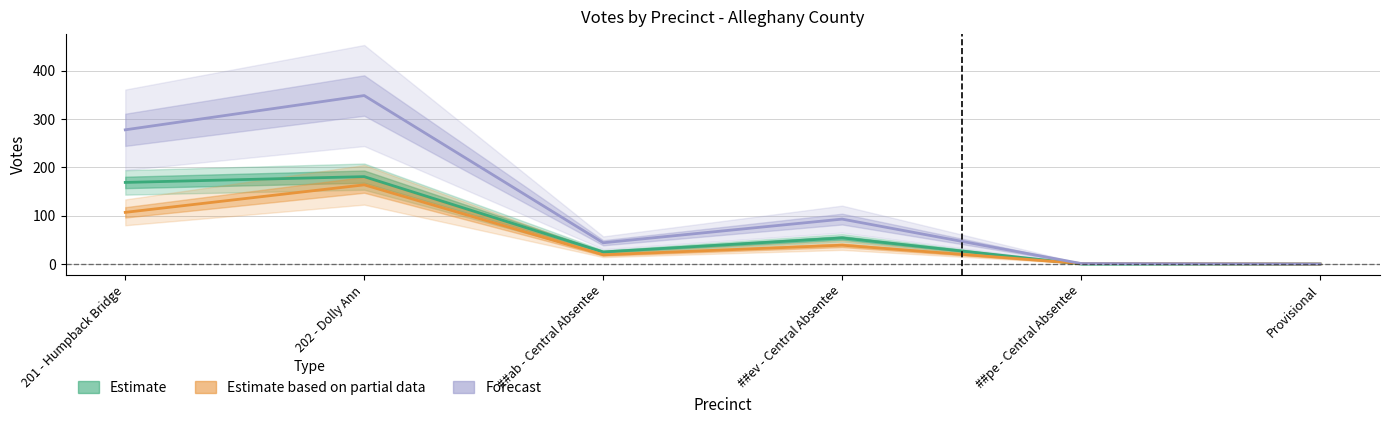

Reading left to right, what are all the values shown in this chart?

James Marion Griffith: 169	181	25	54	0	0
John Wayne Persinger Jr: 107	164	19	39	1	0
Total Votes Cast: 278	349	44	93	1	0